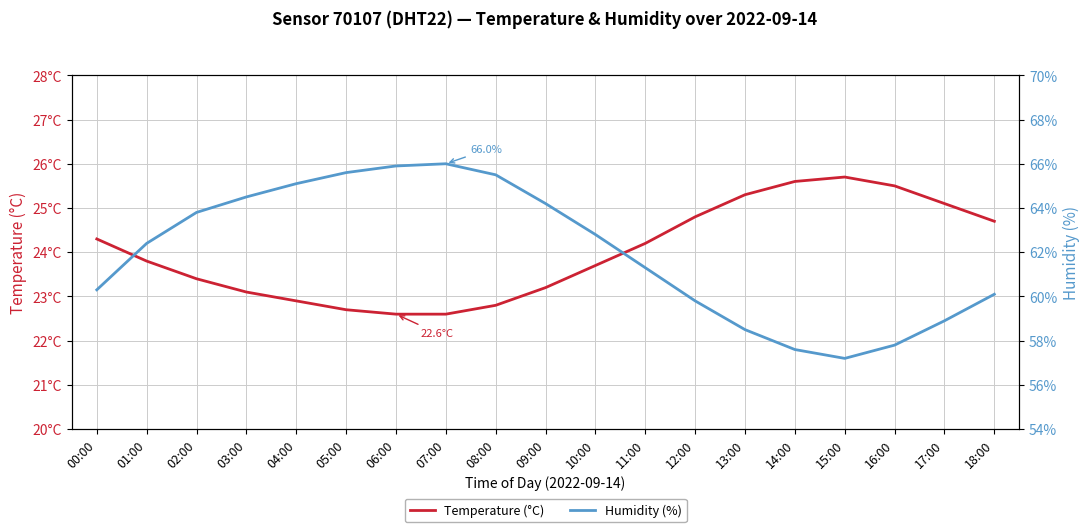

Which series has the largest total across all categories?

Humidity (%)